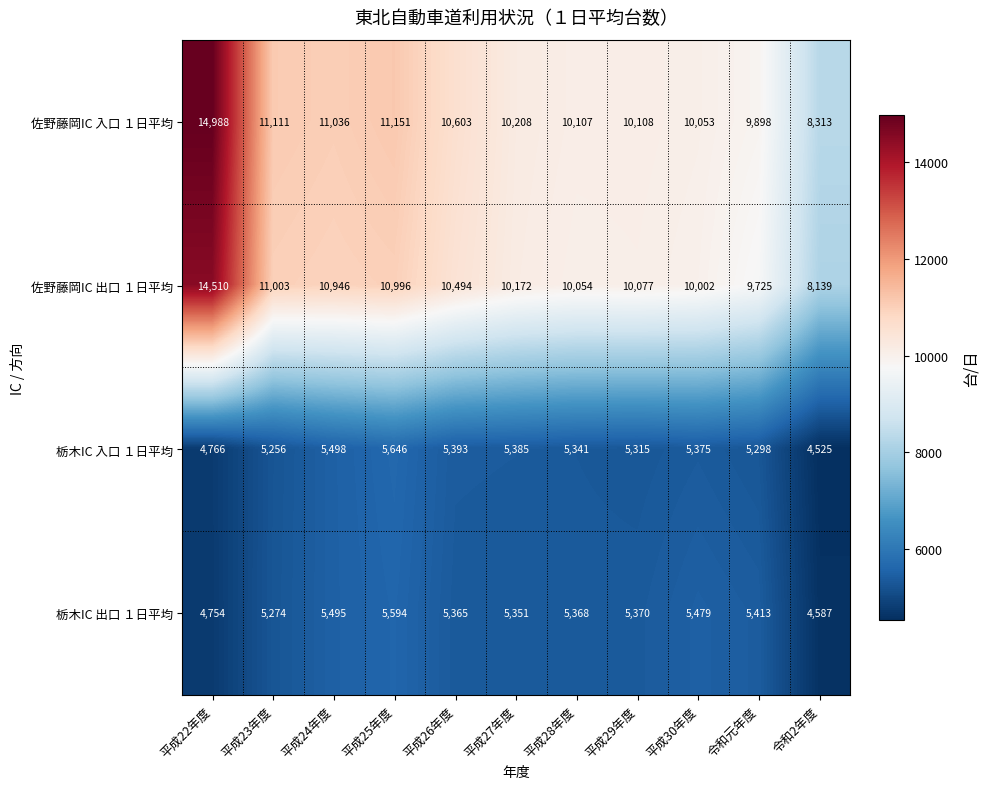

At 平成26年度, list the series in order from largest to smallest.

佐野藤岡IC 入口 １日平均, 佐野藤岡IC 出口 １日平均, 栃木IC 入口 １日平均, 栃木IC 出口 １日平均